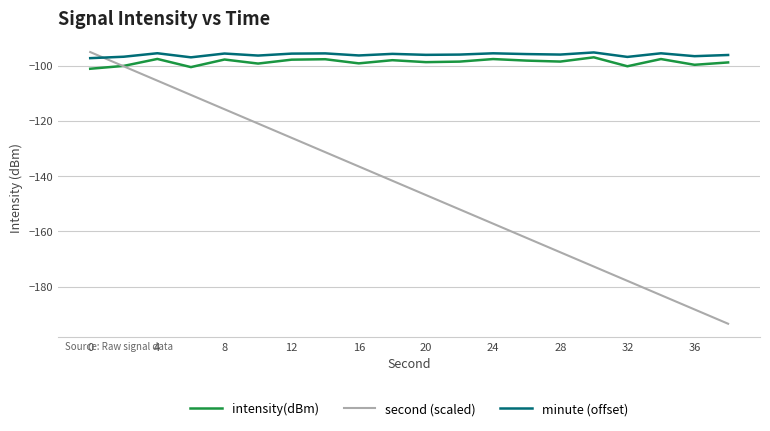

What is the maximum value for minute (offset)?

-95.1